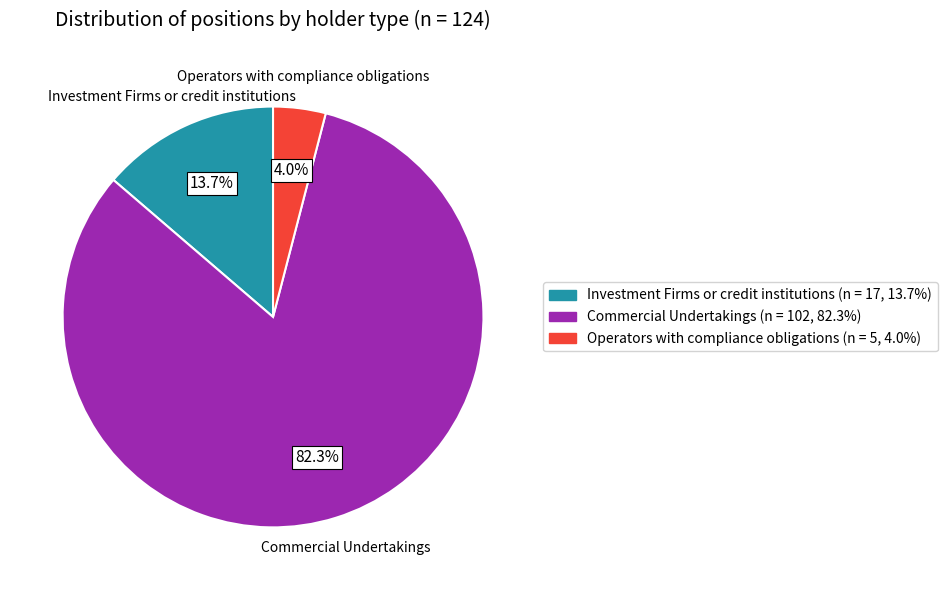

Is there any slice that represents more than half of the pie?

Yes